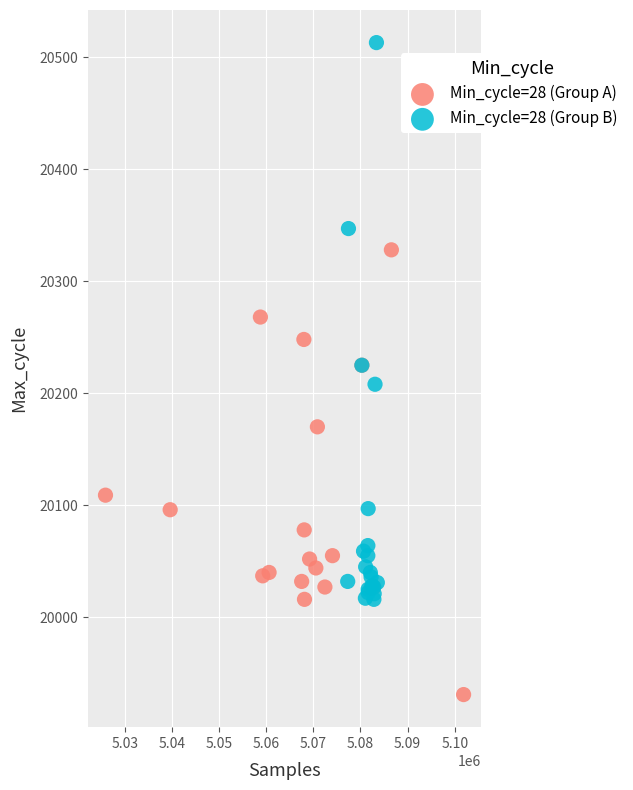

Which series contains the highest Y value?

Min_cycle=28 (Group B)